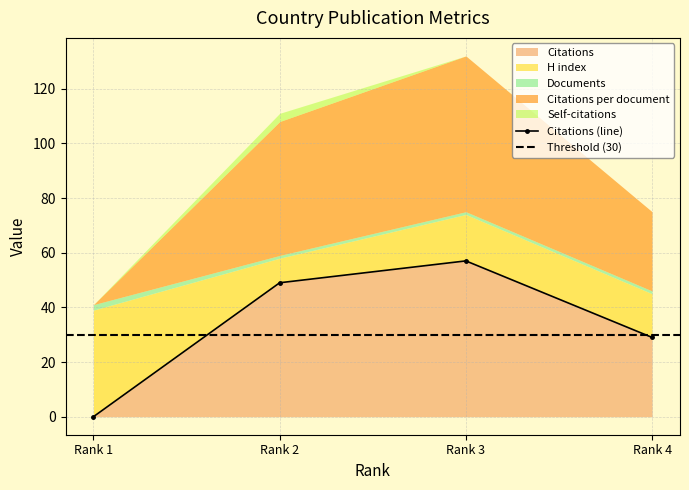

What is the sum of all Self-citations values?

3